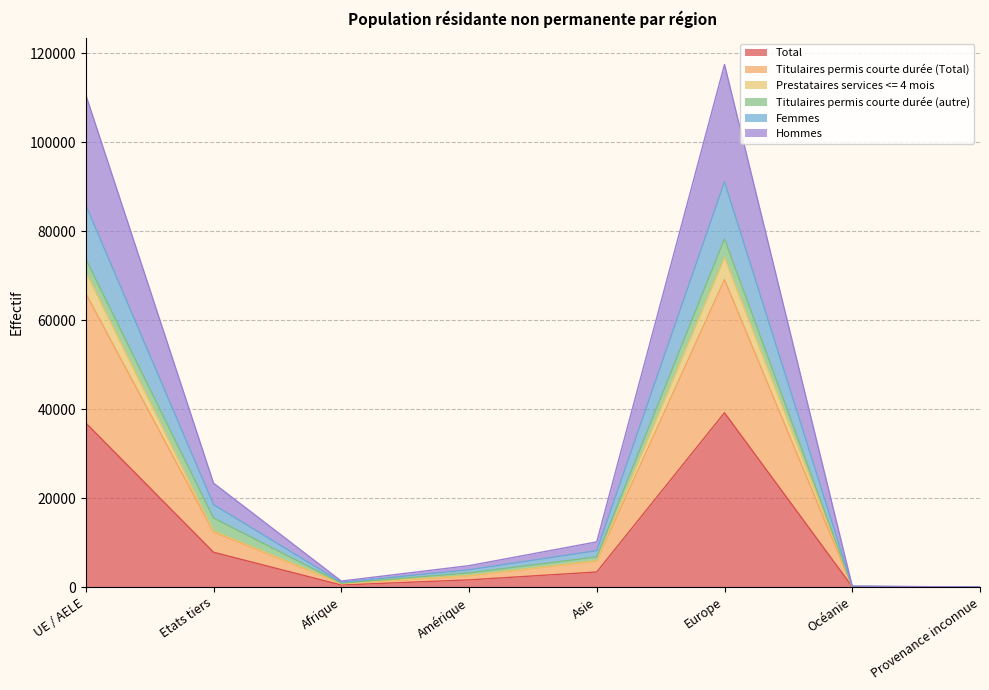

Where is Total nearest to the value 19598?

Etats tiers